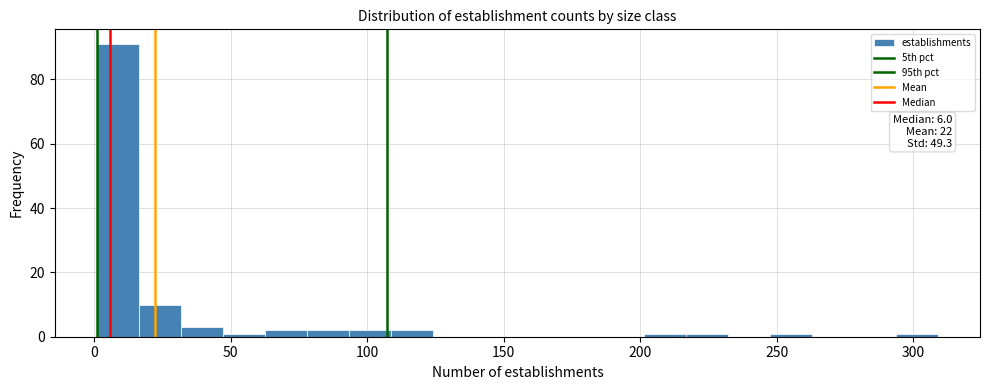

Read against the x-axis, roughly where is the centre of the tallest bar?

10